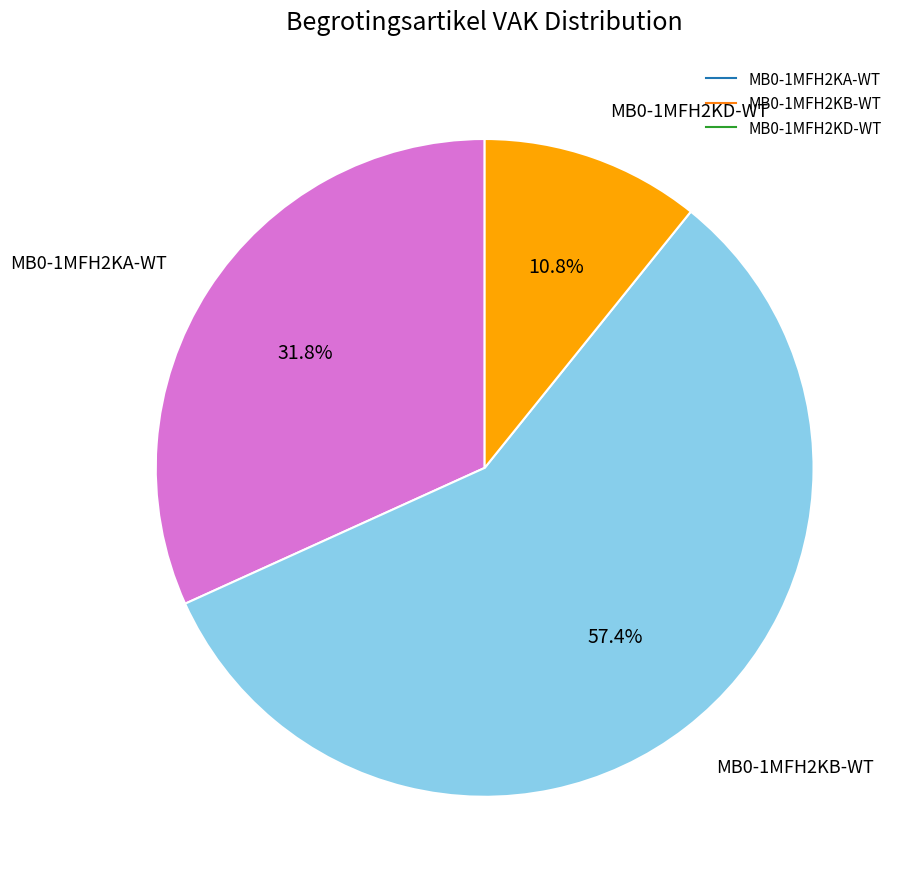

Combined, do MB0-1MFH2KB-WT and MB0-1MFH2KA-WT account for over 50%?

Yes